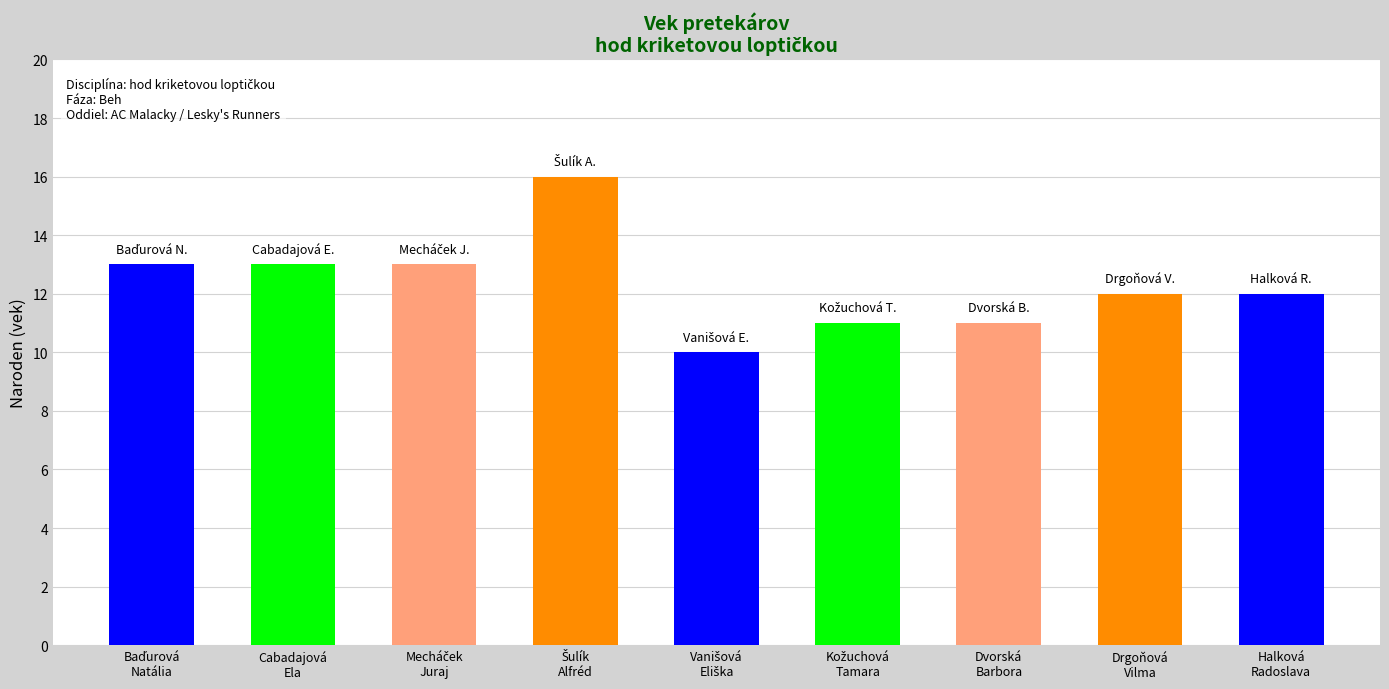

Reading left to right, what are all the values shown in this chart?

13	13	13	16	10	11	11	12	12